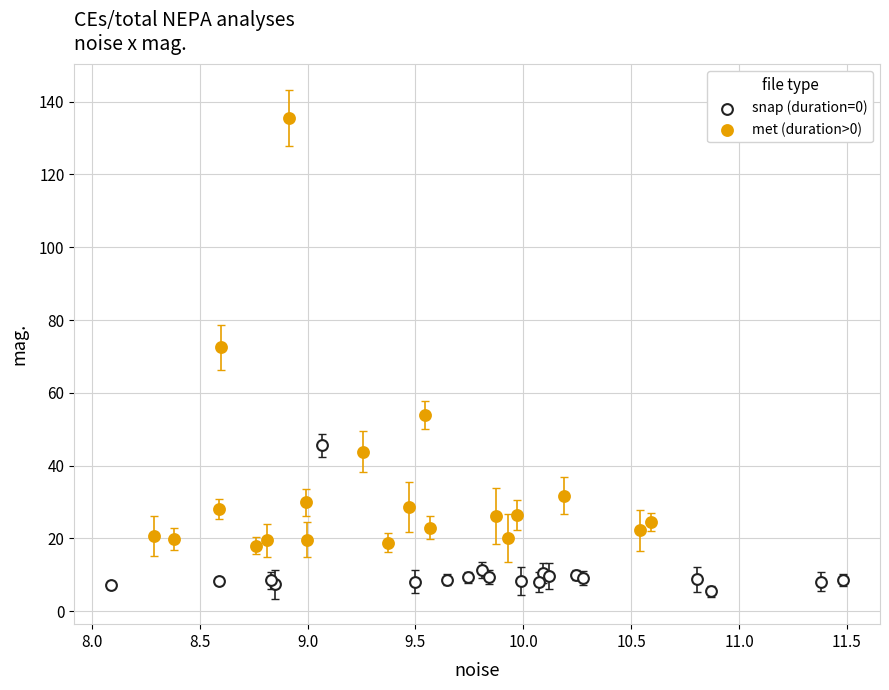

What are all the series names shown in the legend?

snap (duration=0), met (duration>0)